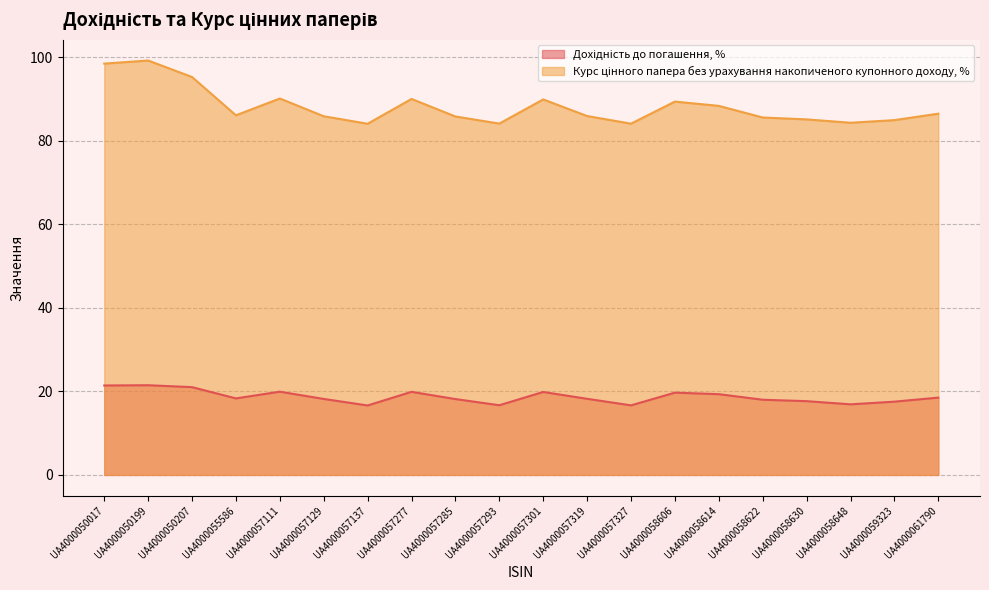

How many data points in Курс цінного папера без урахування накопиченого купонного доходу, % are less than 86?

10